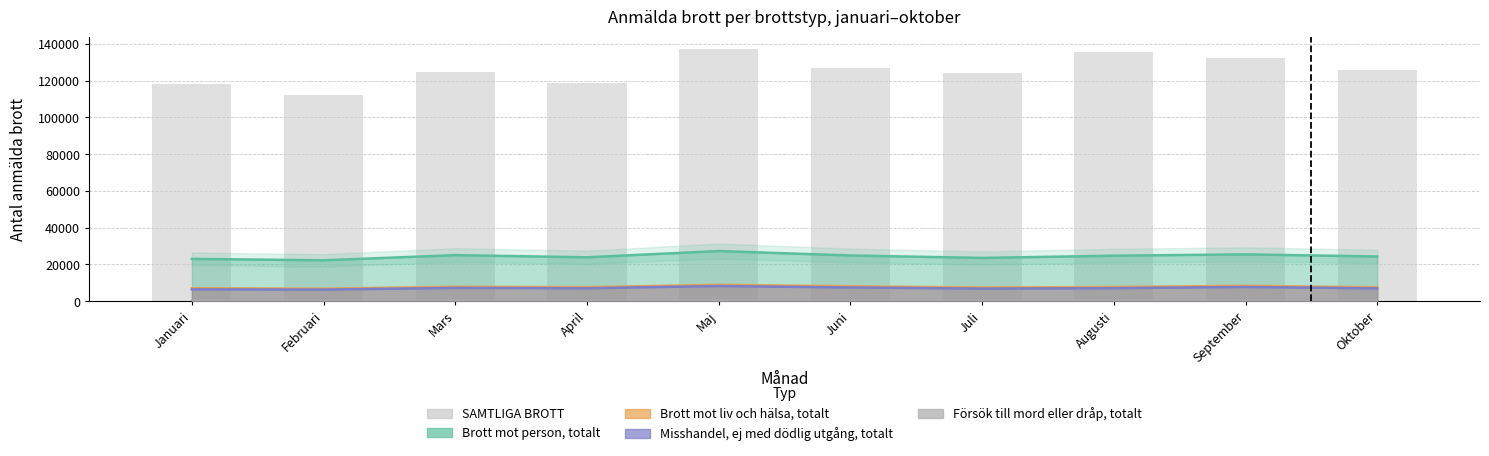

Does the chart contain any negative values?

No